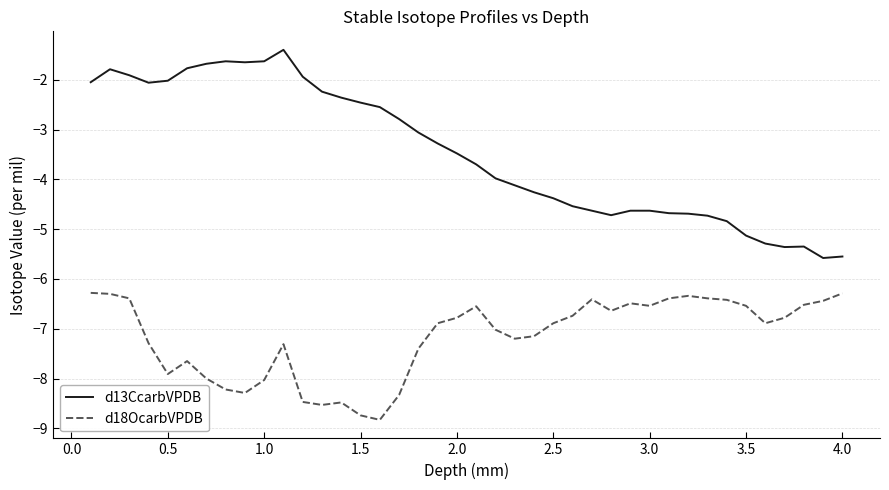

Which series has the largest total across all categories?

d13CcarbVPDB